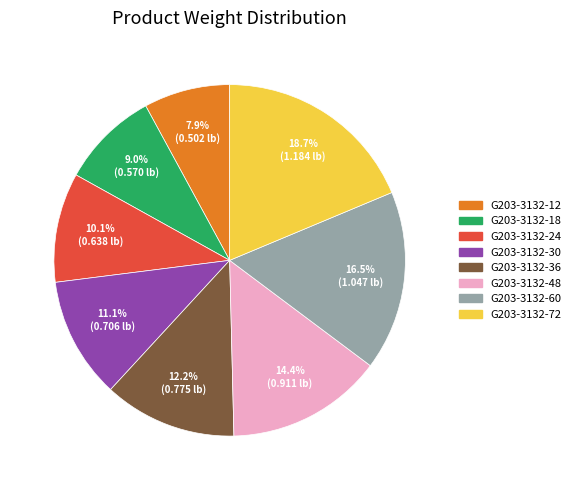

To the nearest percent, what is the combined percentage of G203-3132-12 and G203-3132-30?

19%